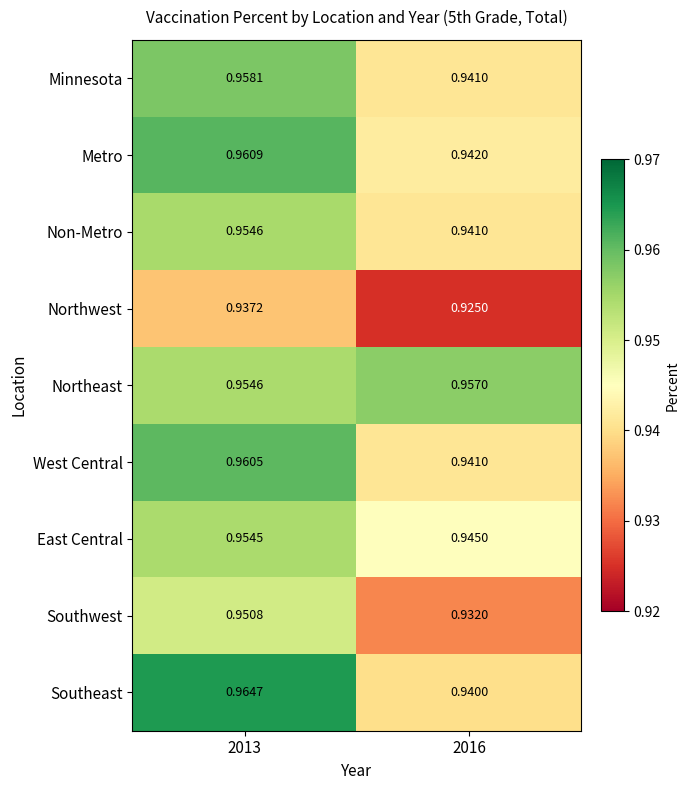

Which label corresponds to the smallest value in the chart?

2016